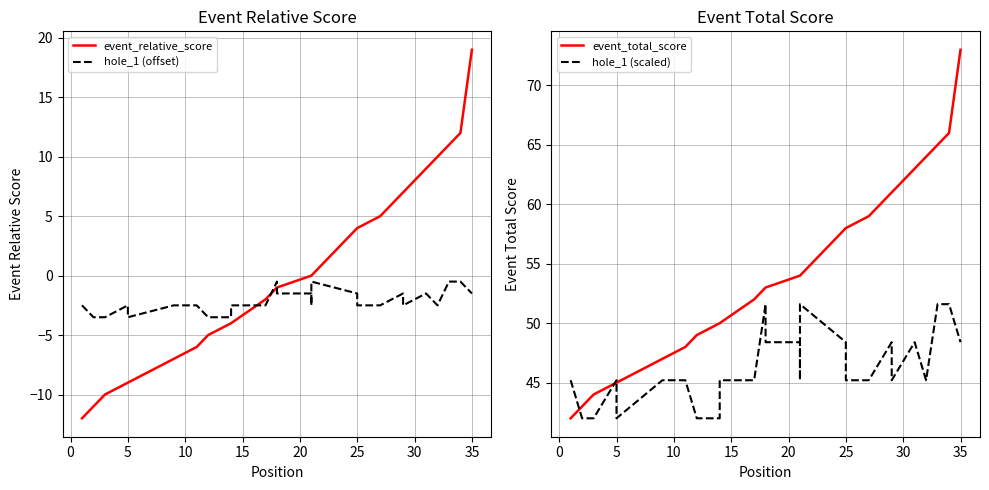

Rank the series at 20 from highest to lowest value.

hole_1 (scaled), event_total_score, hole_1 (offset), event_relative_score